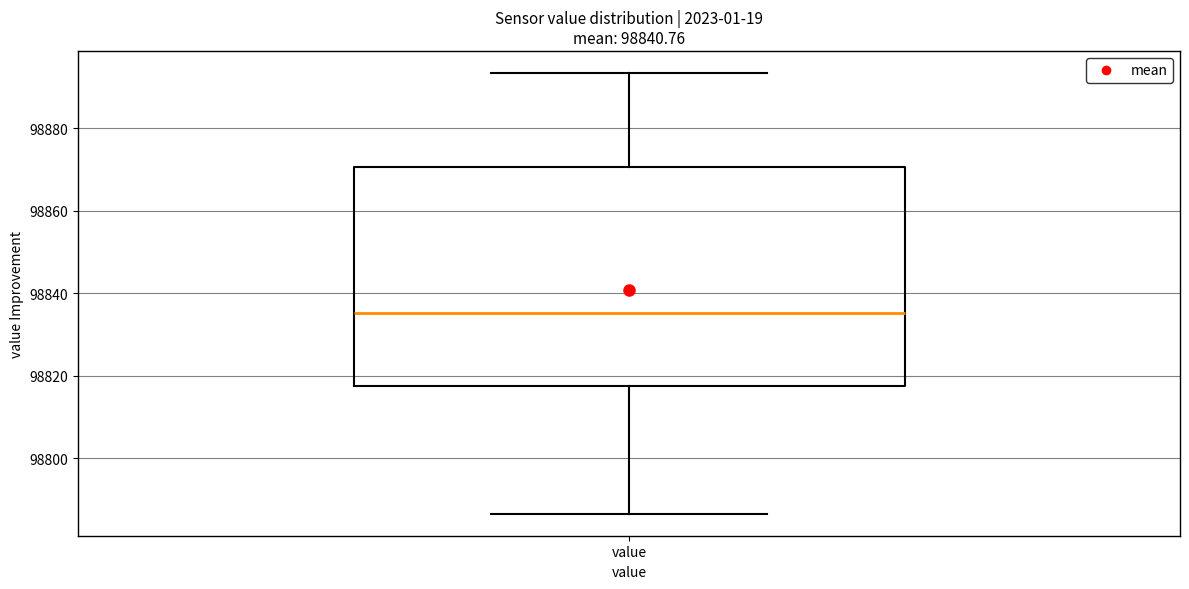

Where does the lower whisker of the box for value end on the y-axis? The values are not printed on the chart, so give them approximately, as read against the axis.

98786